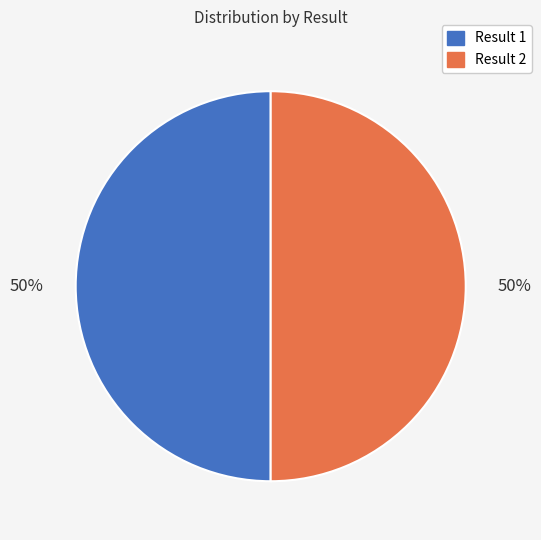

To the nearest percent, what is the average slice percentage?

50%